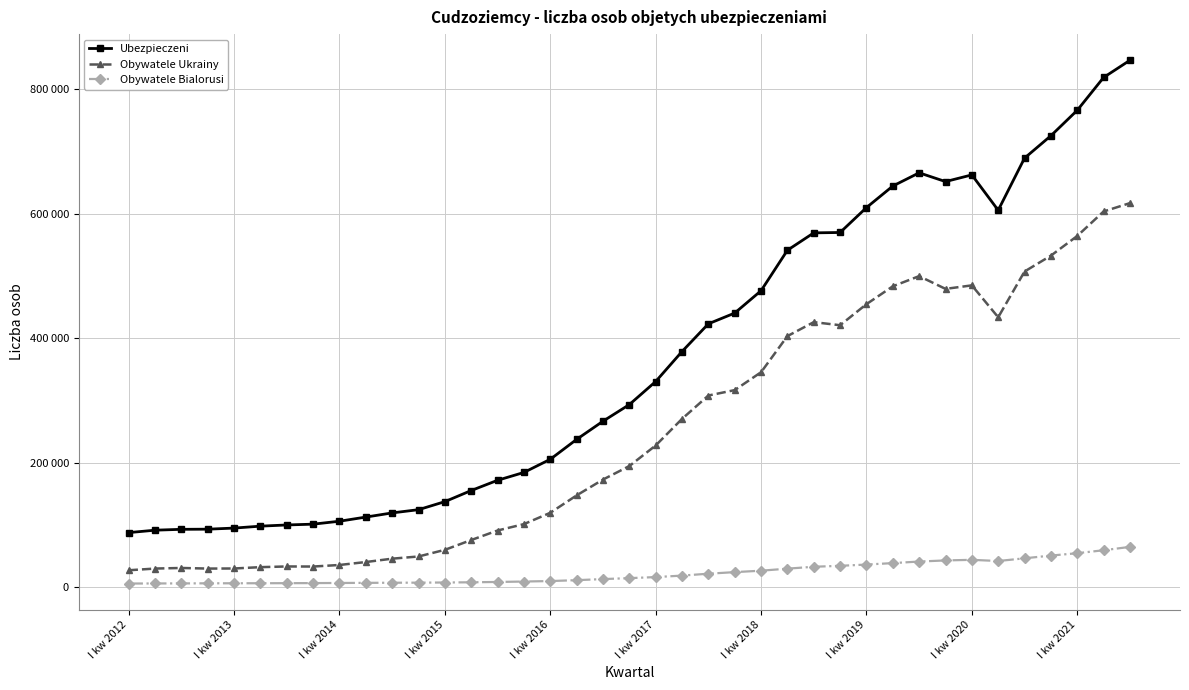

Reading left to right, list all the values displayed in this chart.

Ubezpieczeni: 87511	91396	92786	93012	94773	97873	99792	101083	105799	112472	119170	124349	137278	155135	171583	184188	205309	237279	266475	293188	330271	378461	422992	440255	476174	541175	569116	569724	609719	644342	665602	651506	662253	605433	689226	725173	766036	818772	846418
Obywatele Ukrainy: 27012	29745	30699	29713	29854	32007	33112	32989	35494	40232	45634	49150	59840	75597	90891	101150	119329	147320	172721	194418	227503	270219	307761	316474	345215	403239	425670	420723	454564	483266	499601	479113	484753	433497	507029	532503	564109	603481	616901
Obywatele Bialorusi: 5663	5811	5873	6035	6092	6162	6250	6387	6576	6766	6959	7094	7344	7674	8208	8903	9661	11105	12835	14351	16040	18430	21472	24013	26306	29591	32632	34143	36173	38503	41029	42797	43767	41859	46222	50606	54405	59171	64573